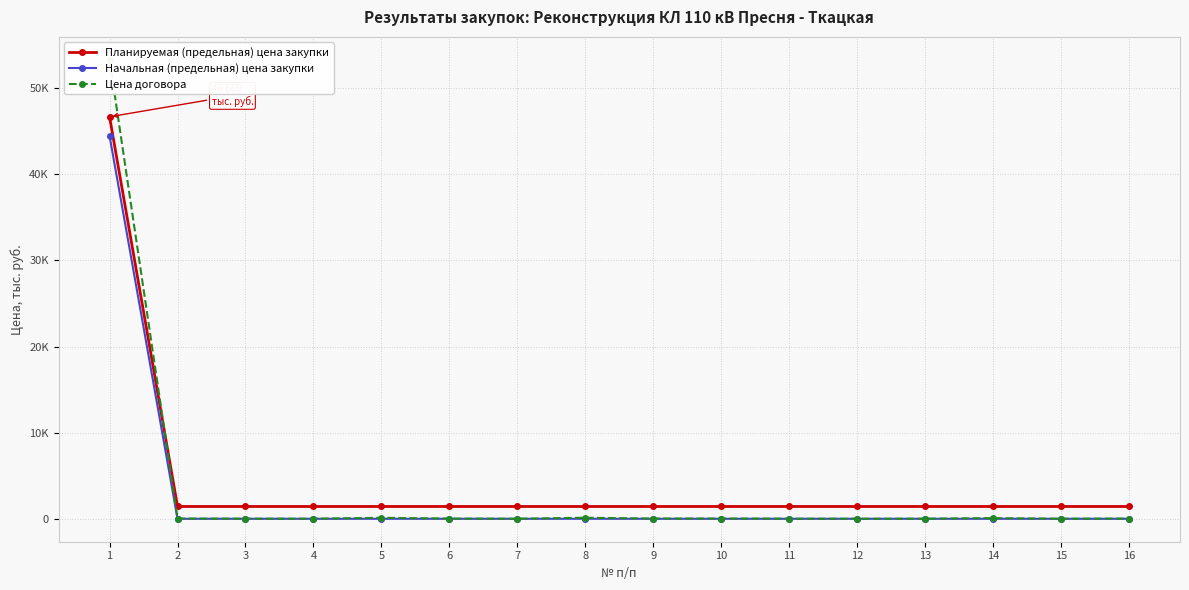

What is the total value across all series at 14?

1499.5